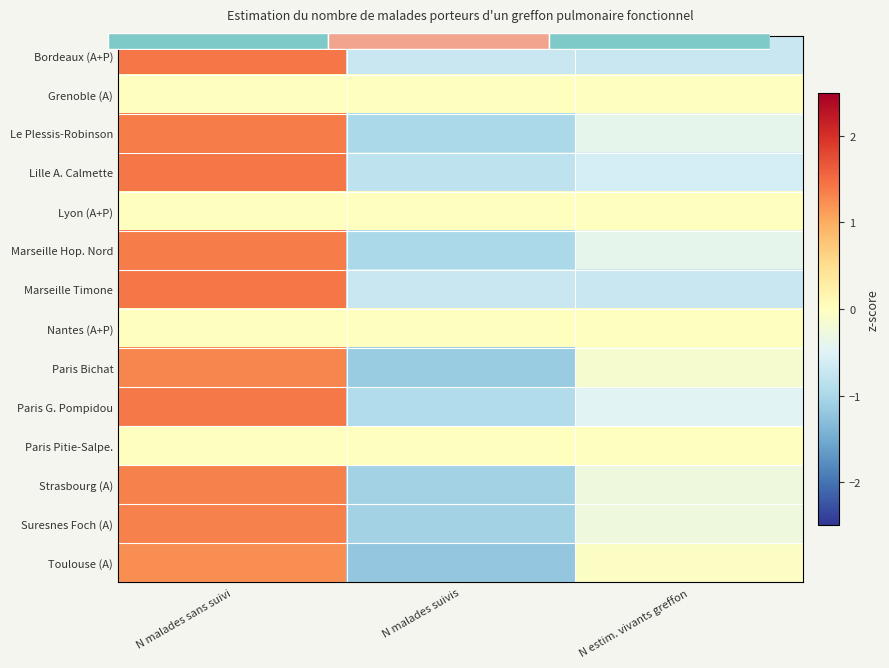

What is the total value across all series at N malades suivis?

-9.6